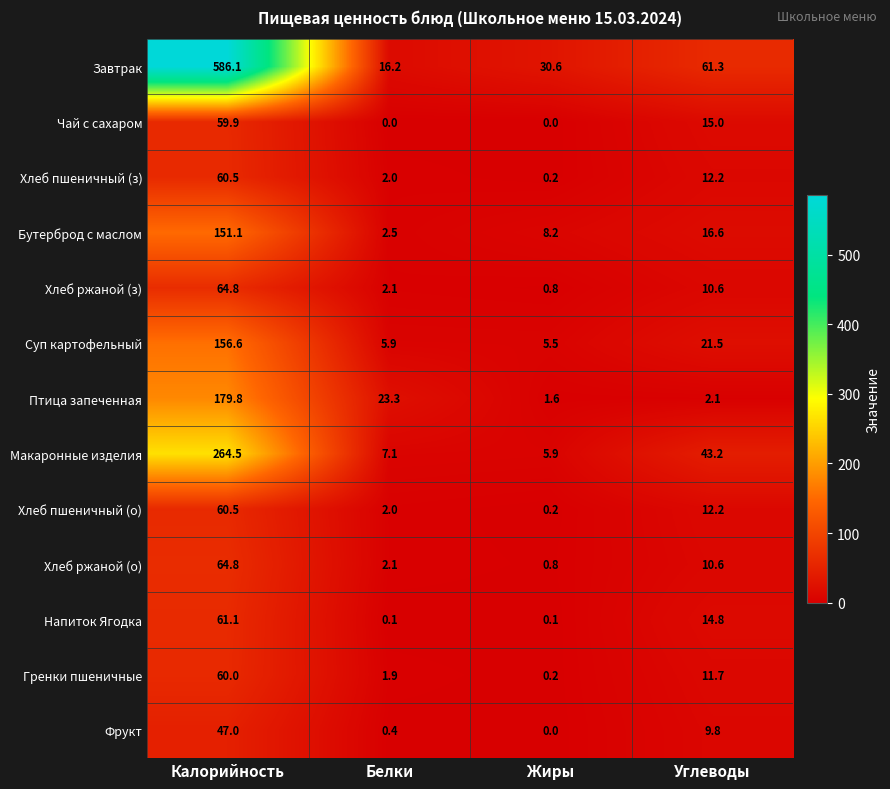

List the labels in order of Завтрак value, largest first.

Калорийность, Углеводы, Жиры, Белки